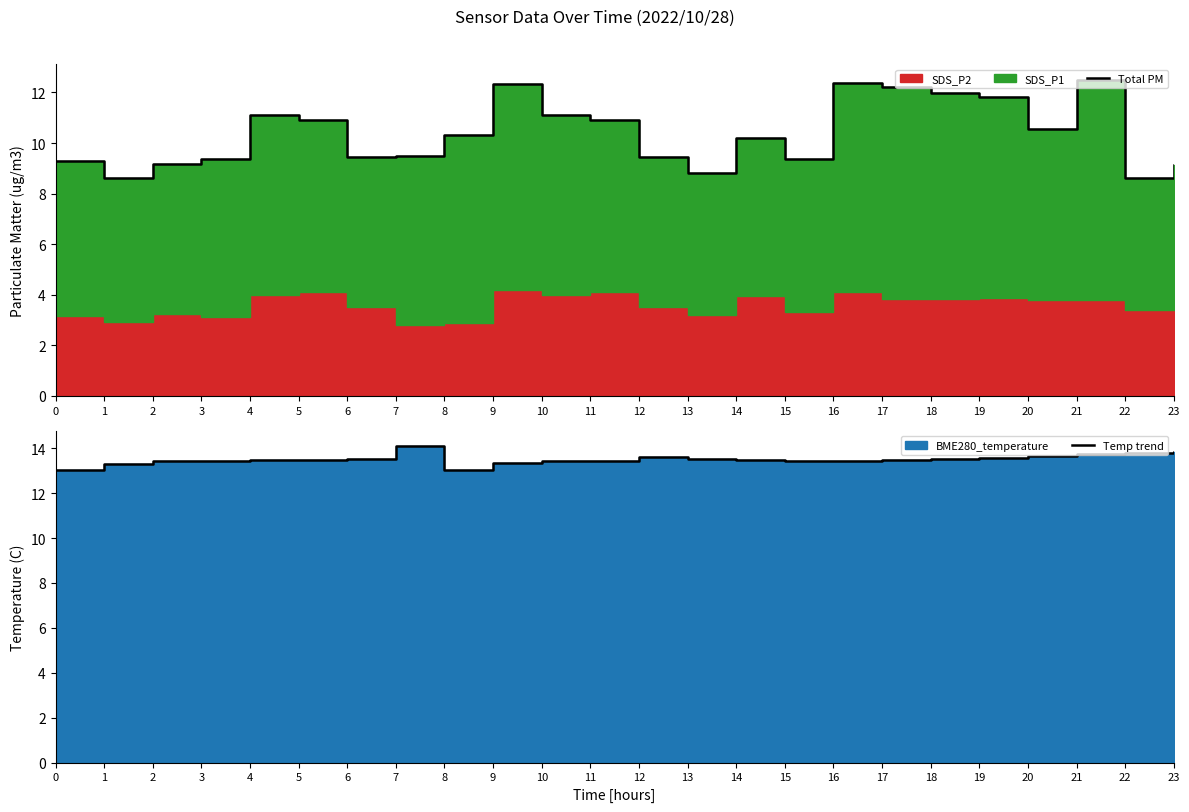

Reading right to left, transcribe all the data shown in this chart.

Total PM: 9.2	8.6	12.5	10.6	11.8	12.0	12.2	12.4	9.4	10.2	8.8	9.4	10.9	11.1	12.3	10.3	9.5	9.4	10.9	11.1	9.4	9.2	8.6	9.3
Temp trend: 13.8	13.8	13.7	13.7	13.6	13.5	13.5	13.4	13.4	13.5	13.5	13.6	13.4	13.4	13.4	13.0	14.1	13.5	13.5	13.5	13.4	13.4	13.3	13.0